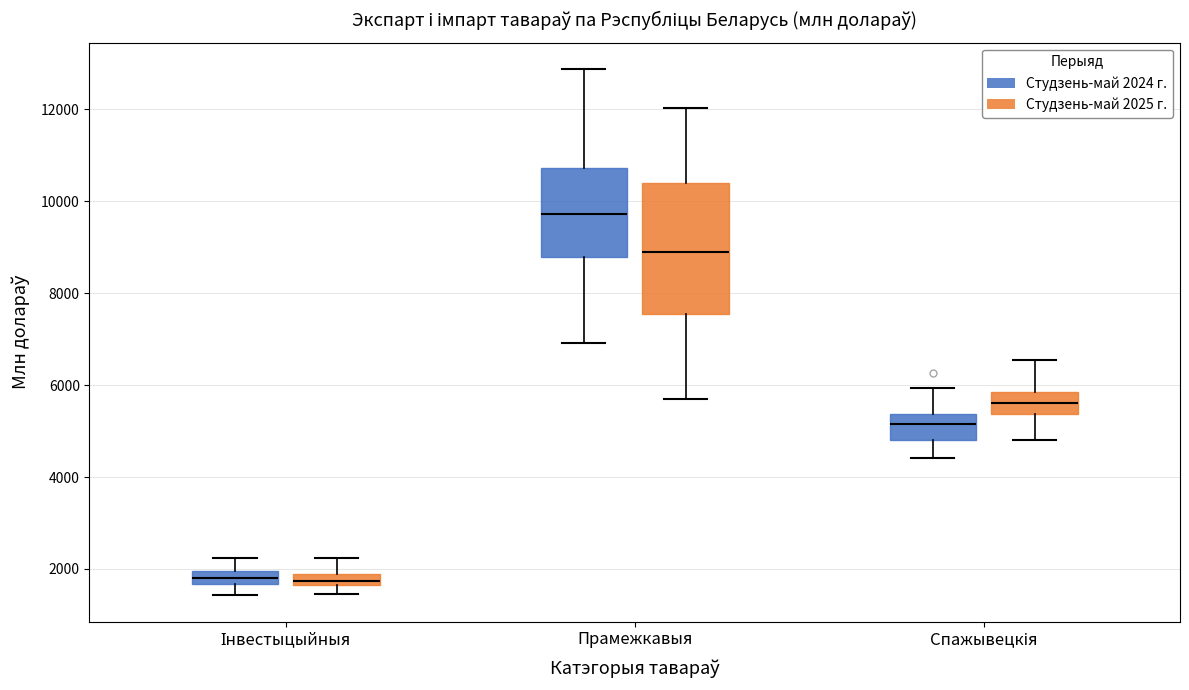

Where does the lower whisker of the box for Спажывецкія (Студзень-май 2025 г.) end on the y-axis? The values are not printed on the chart, so give them approximately, as read against the axis.

4800